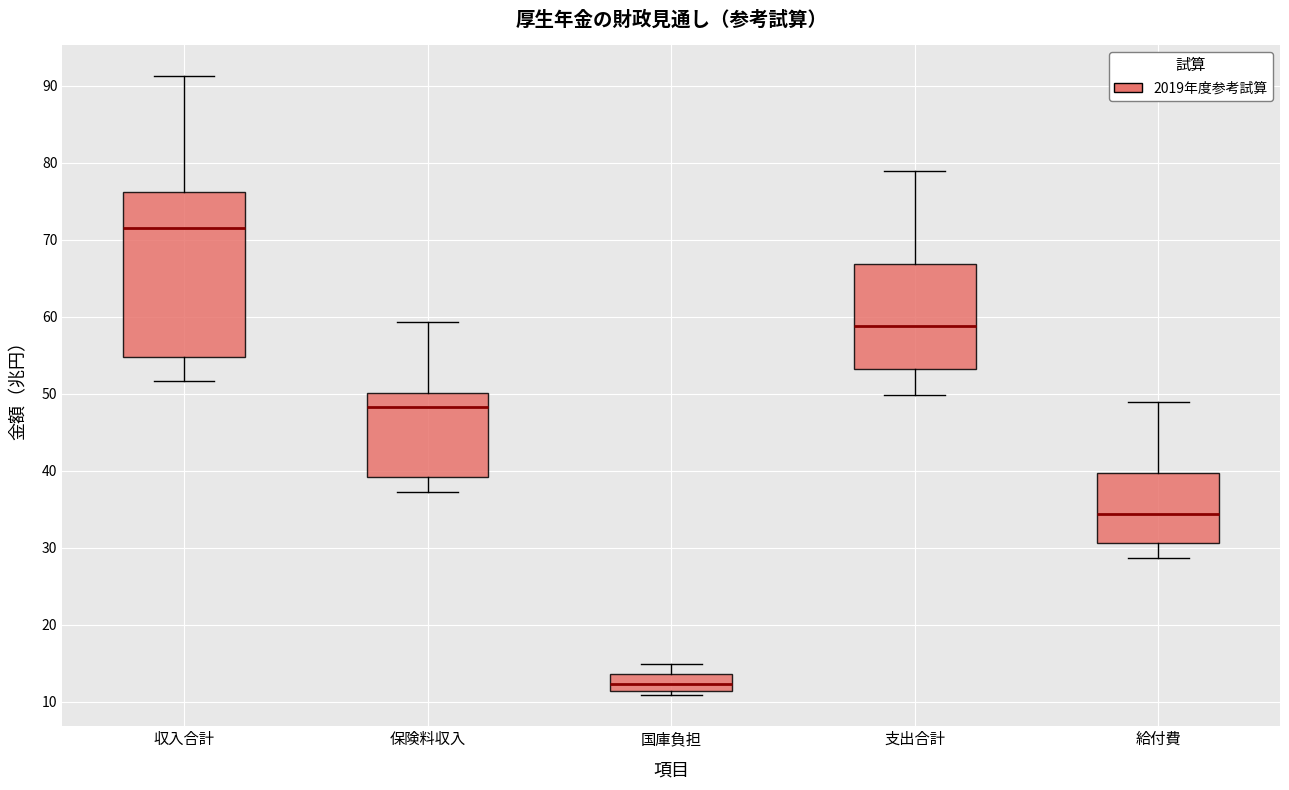

Reading left to right, transcribe this box plot: for each box, give where its median line is, the range the box spans, and where its two whiskers end, as read against the y-axis. The values are not printed on the chart, so give them approximately, as read against the axis.

収入合計: median 72, box 55 to 76, whiskers 52 to 91
保険料収入: median 48, box 39 to 50, whiskers 37 to 59
国庫負担: median 12, box 11 to 14, whiskers 11 (just below the box's lower edge) to 15
支出合計: median 59, box 53 to 67, whiskers 50 to 79
給付費: median 34, box 31 to 40, whiskers 29 to 49